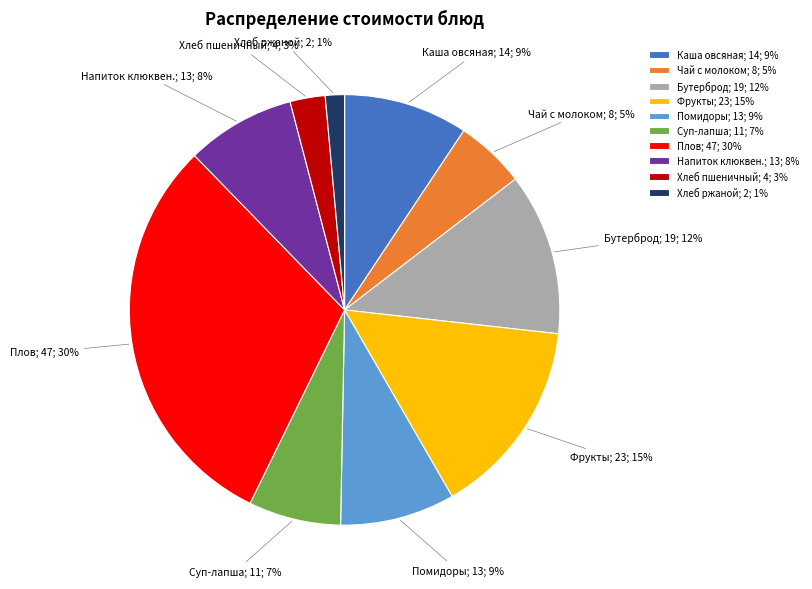

Is it true that Хлеб пшеничный; 4; 3% is 10% of the pie?

False